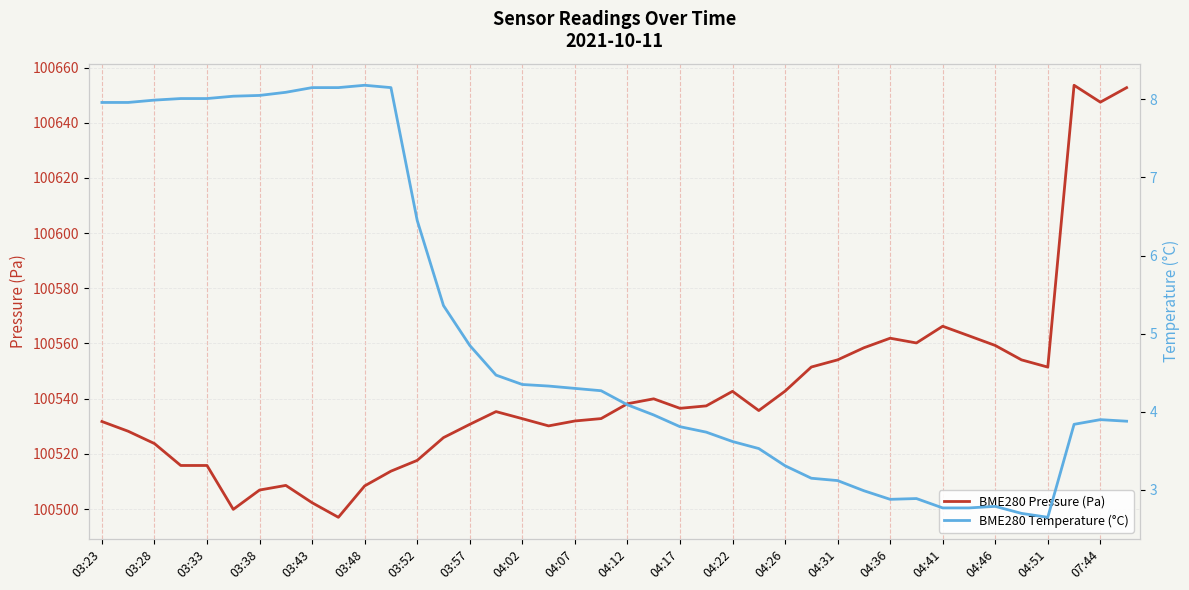

How many categories are shown in the chart?

40